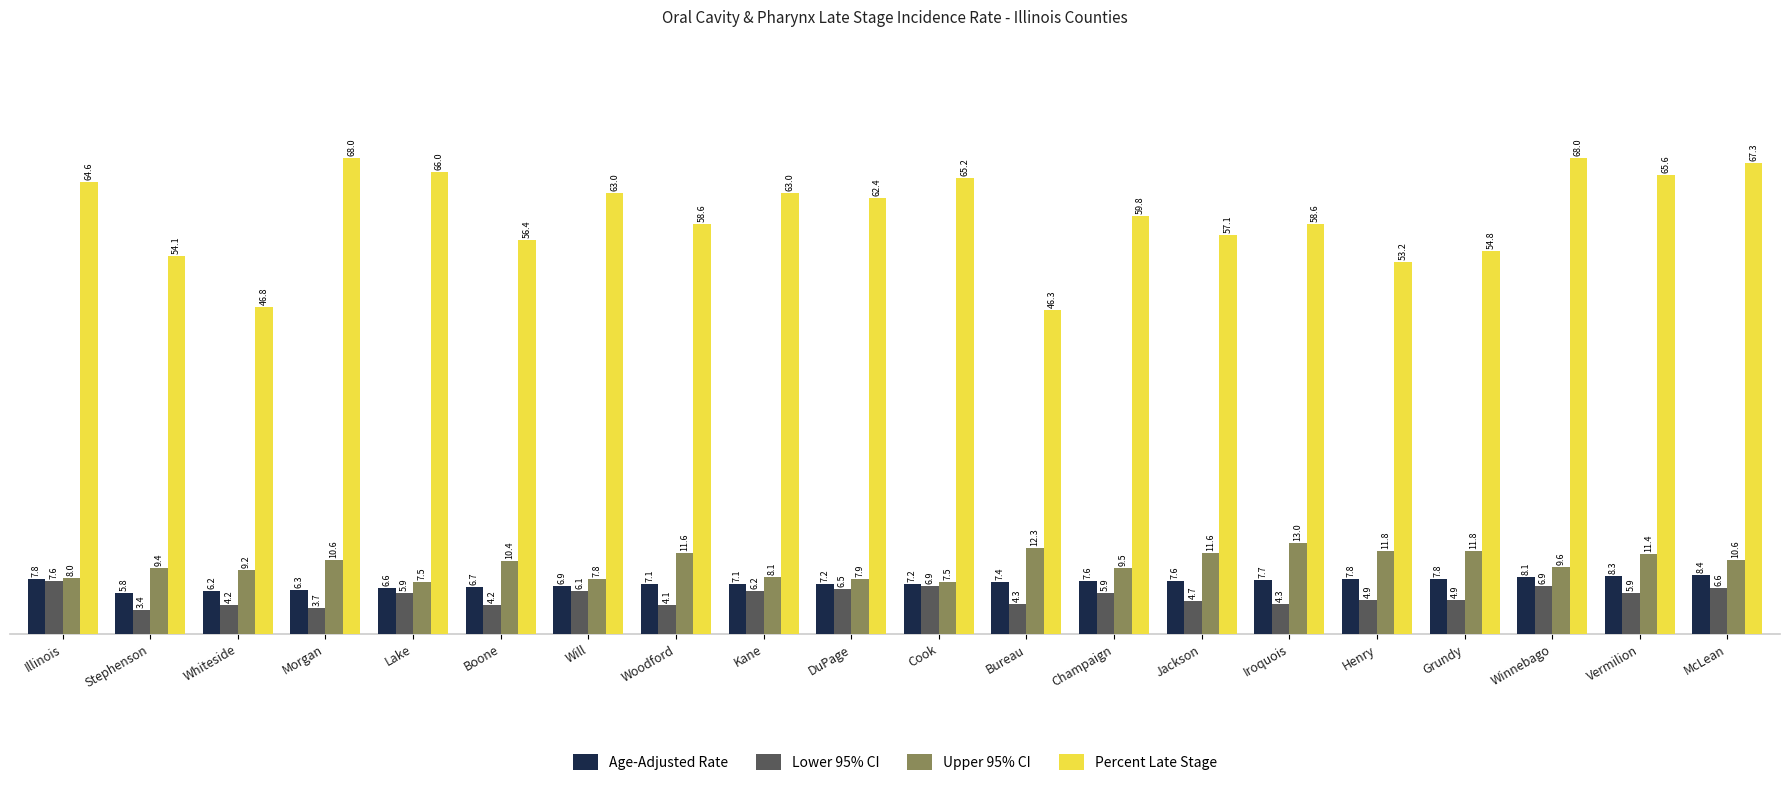

What is the spread (max minus min) of values at Whiteside?

42.6